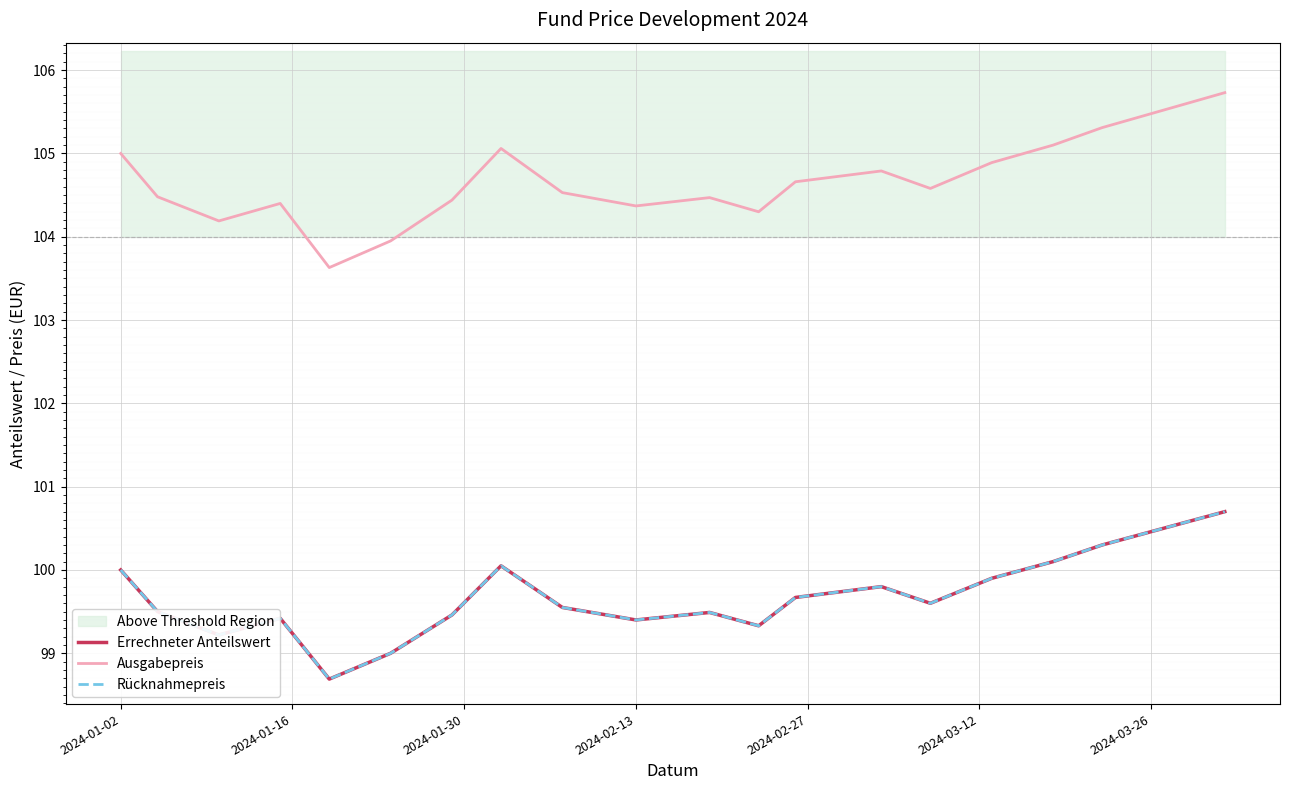

The value of Rücknahmepreis at 12 is 68.2. True or false?

False